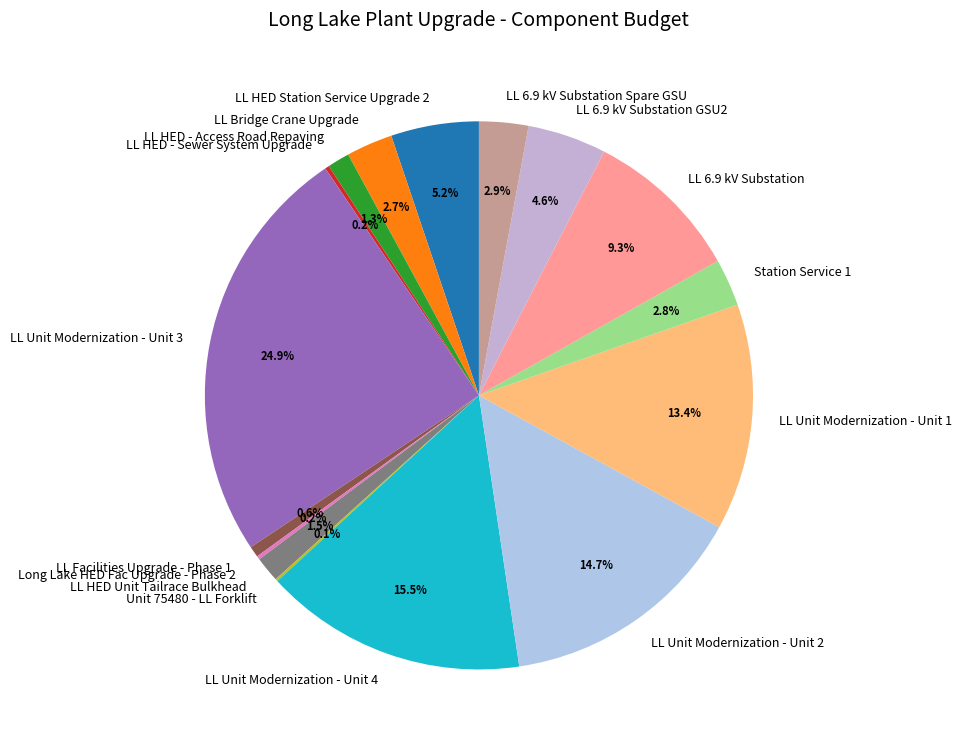

What percentage do LL HED - Access Road Repaving and LL HED Unit Tailrace Bulkhead together represent?

2.8%